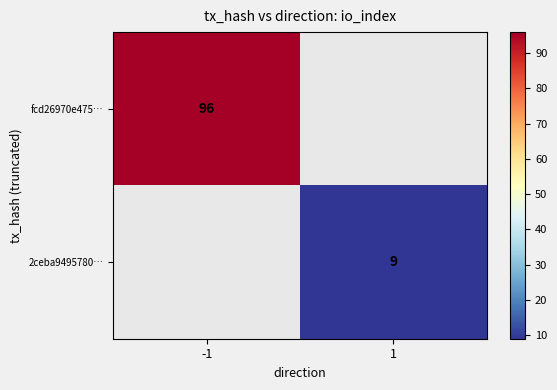

Is it true that fcd26970e475… equals 96 at -1?

True